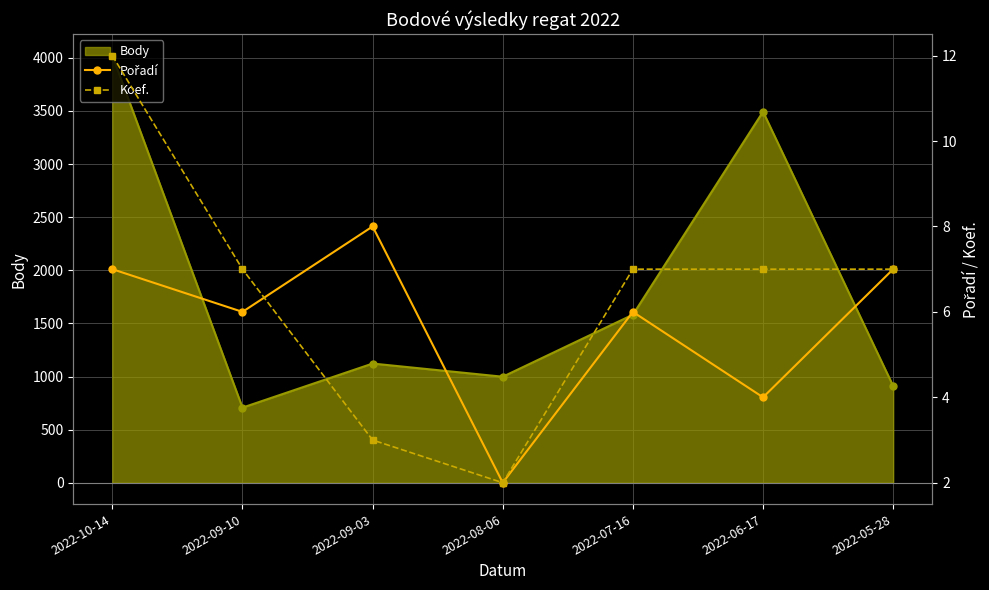

How many interior local peaks does the Body series have?

2